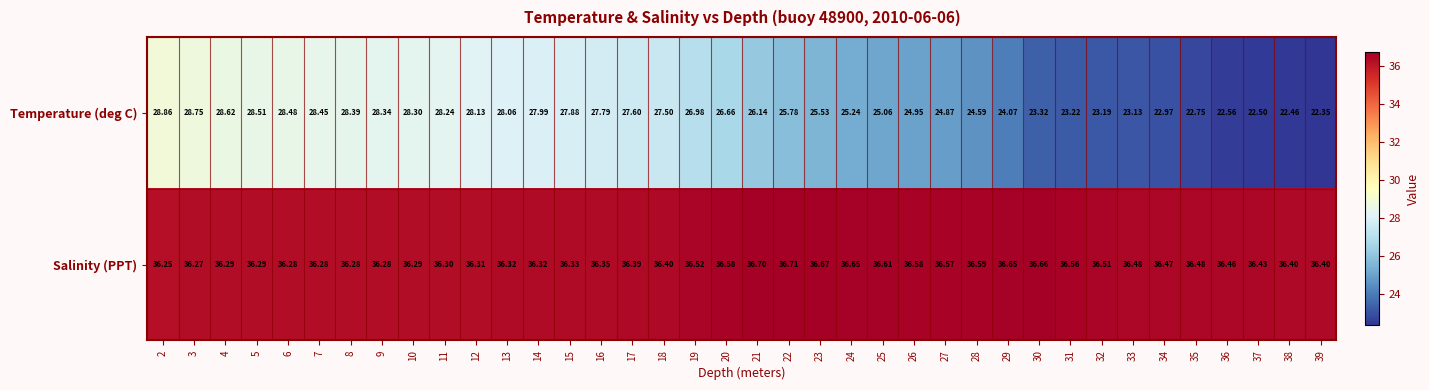

List the series in order of their overall mean, lowest first.

Temperature (deg C), Salinity (PPT)